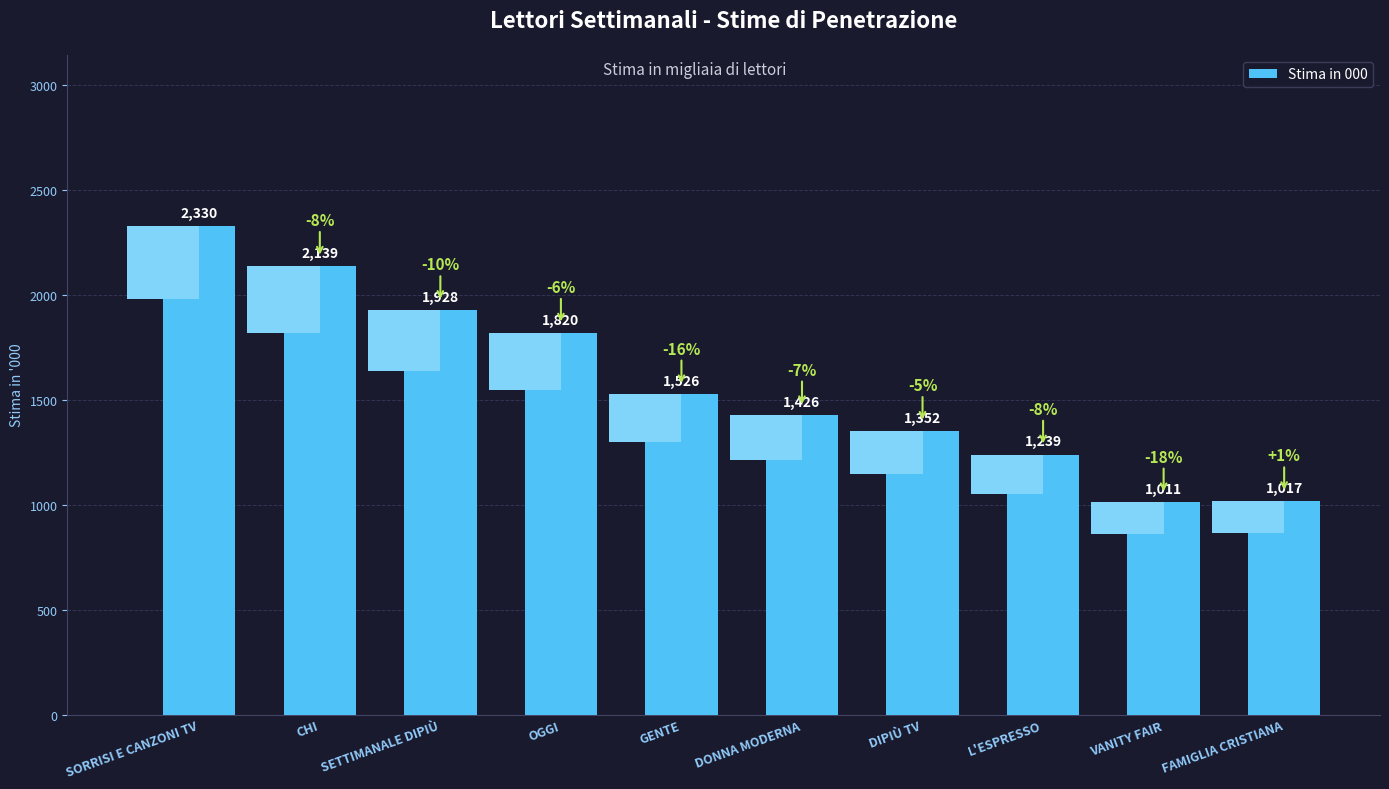

At which label is the value closest to 1670?

GENTE